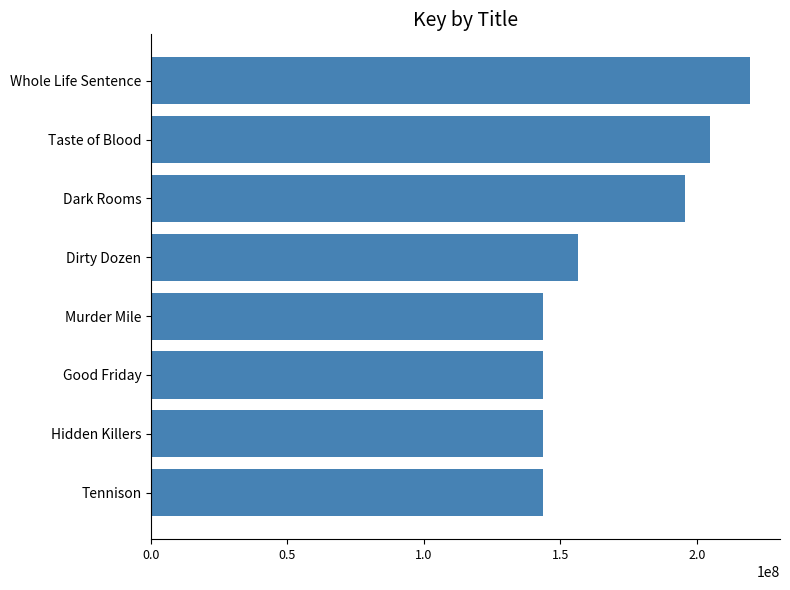

How many values are below 156465690?

4